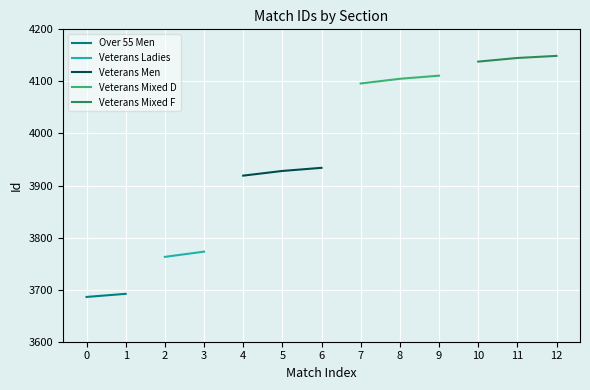

The value of Veterans Men at 5 is 1881. True or false?

False